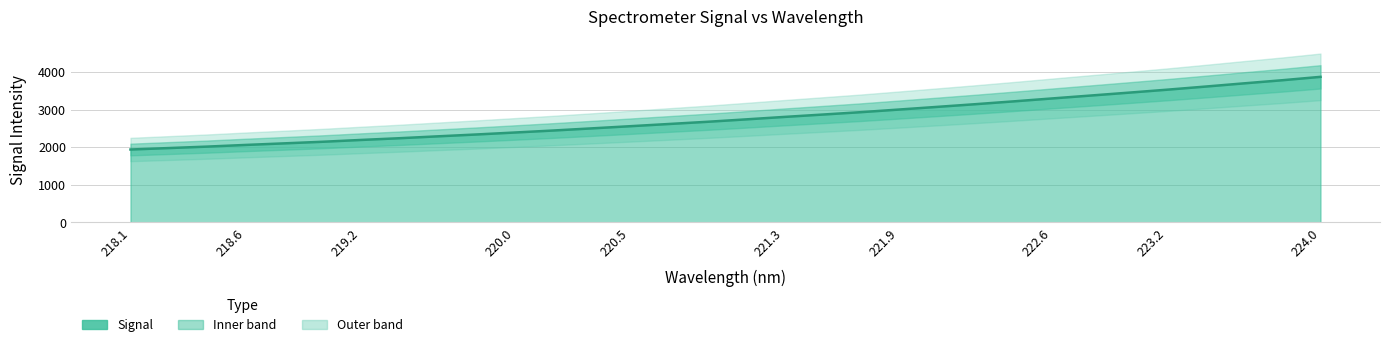

What is the approximate value at 223.0264?

3451.8